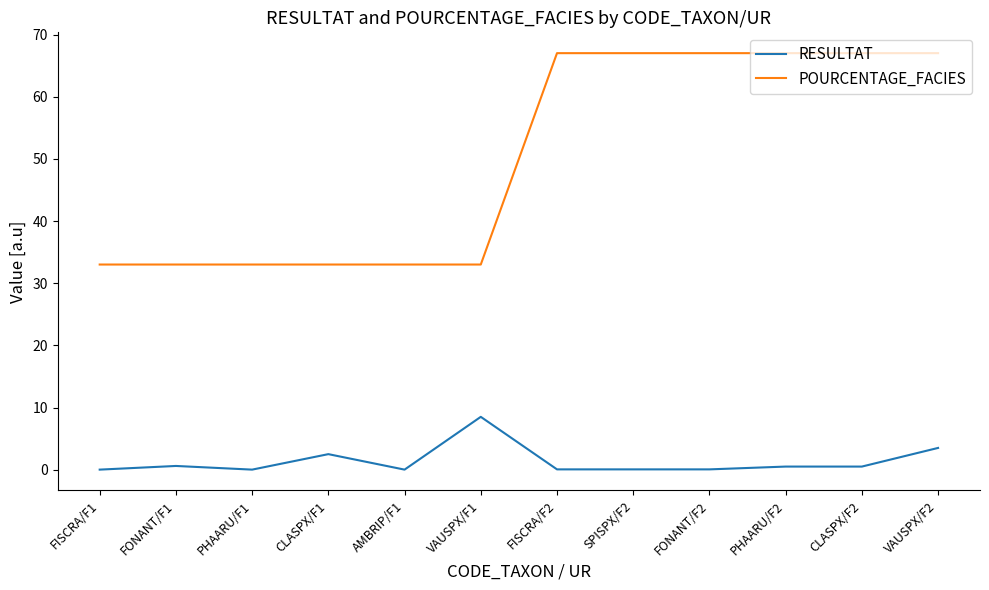

List the series in order of their peak value, highest first.

POURCENTAGE_FACIES, RESULTAT